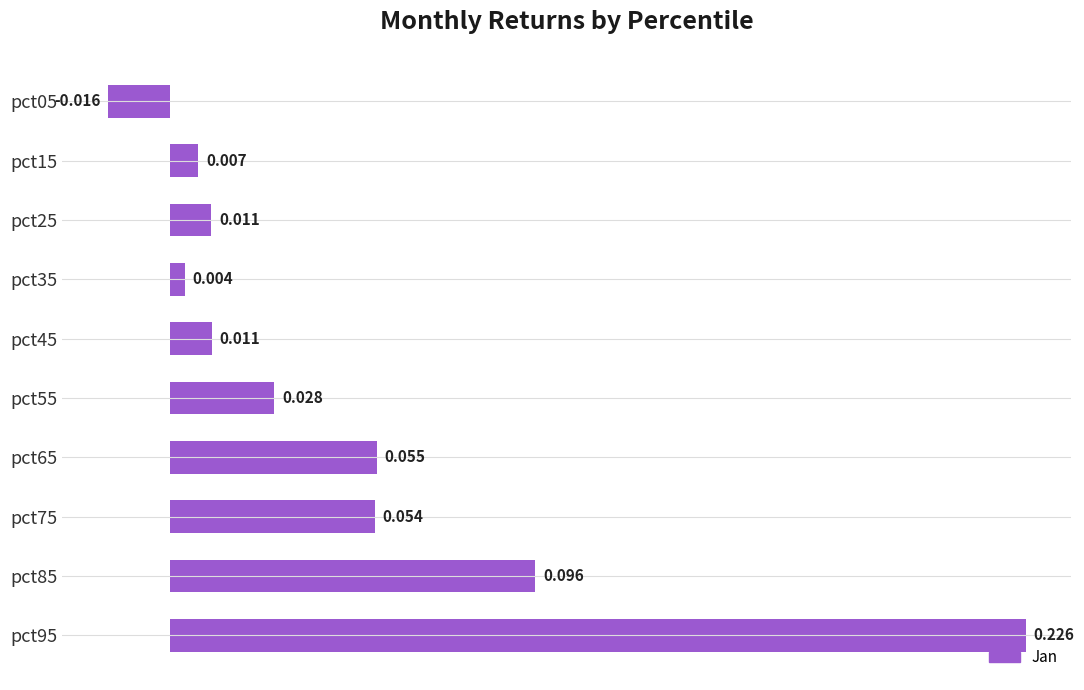

Where is the data nearest to the value 0?

pct35